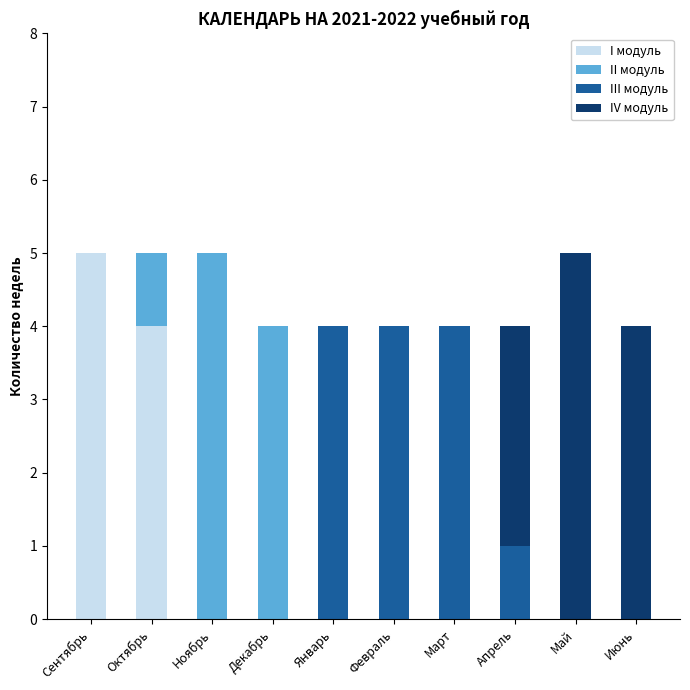

What is the sum of all I модуль values?

9